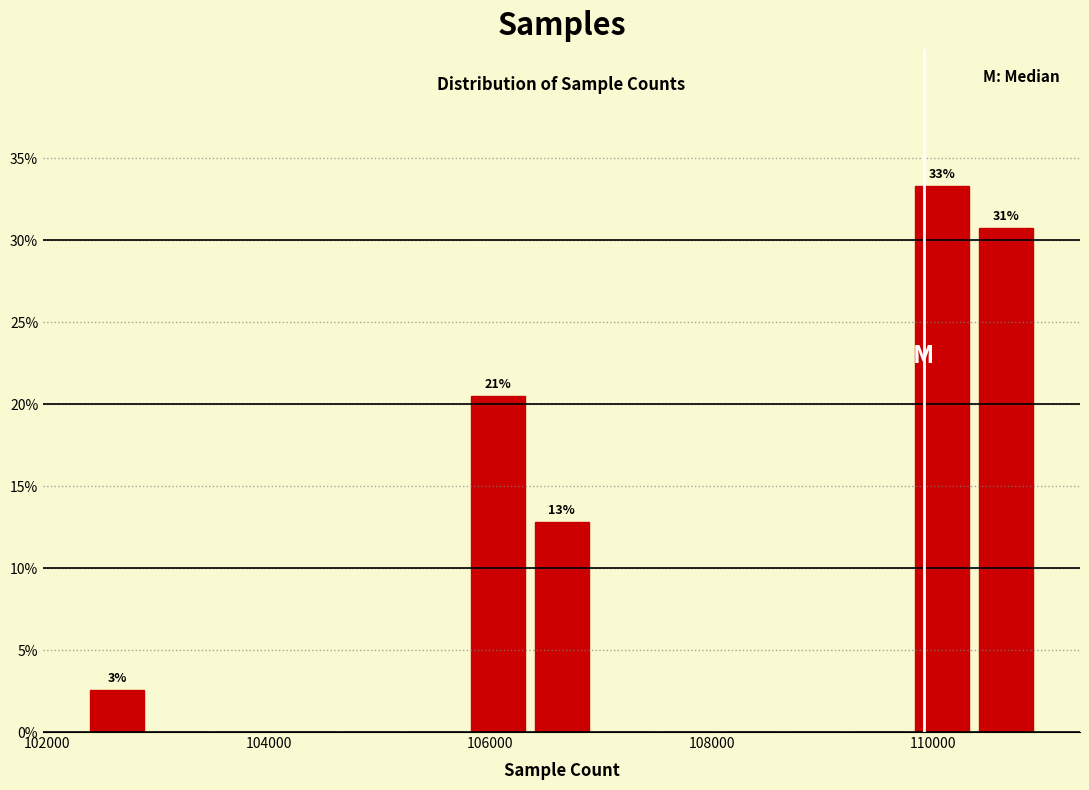

Around what value on the x-axis is the tallest bar? Give the approximate position of its centre, as read against the axis.

110000